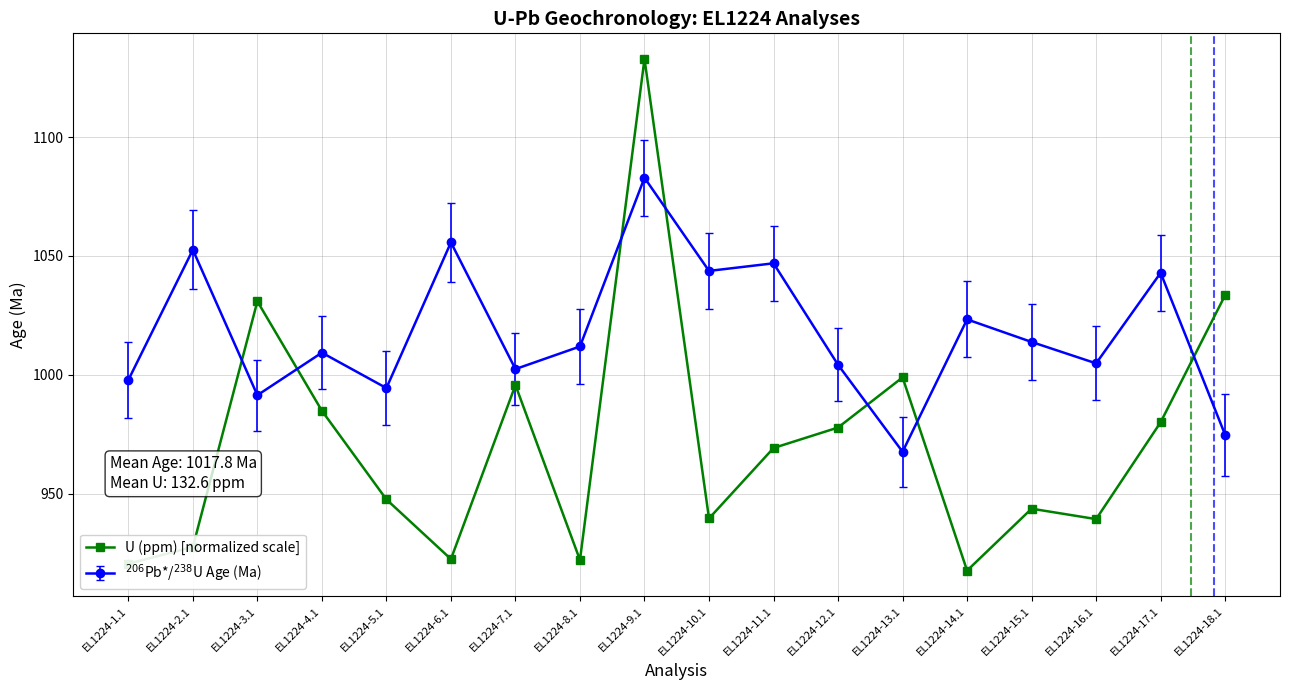

At which category does the chart reach its minimum across all series?

EL1224-14.1